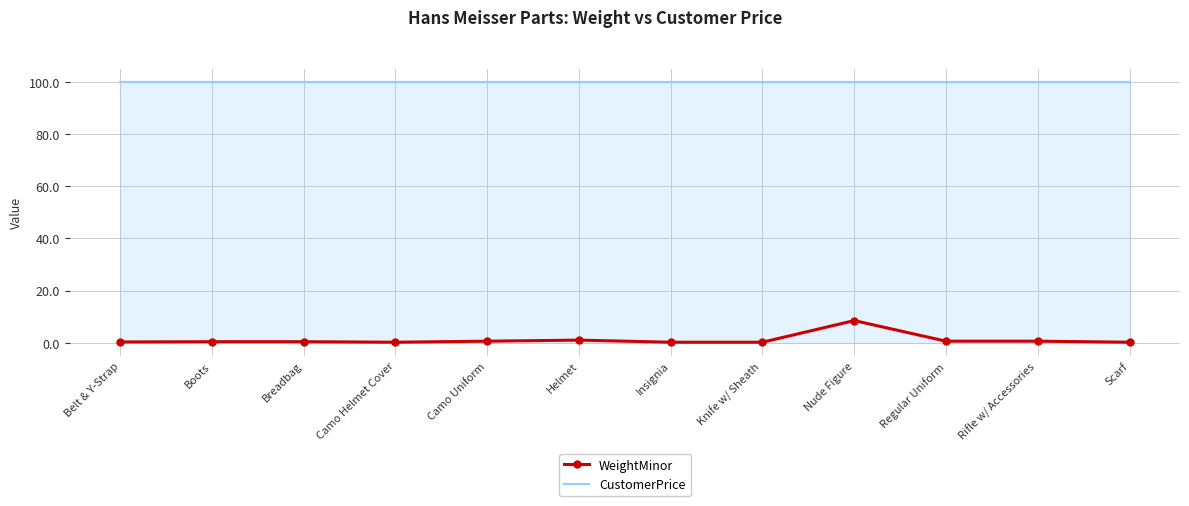

The value of CustomerPrice at Scarf is 147.4. True or false?

False